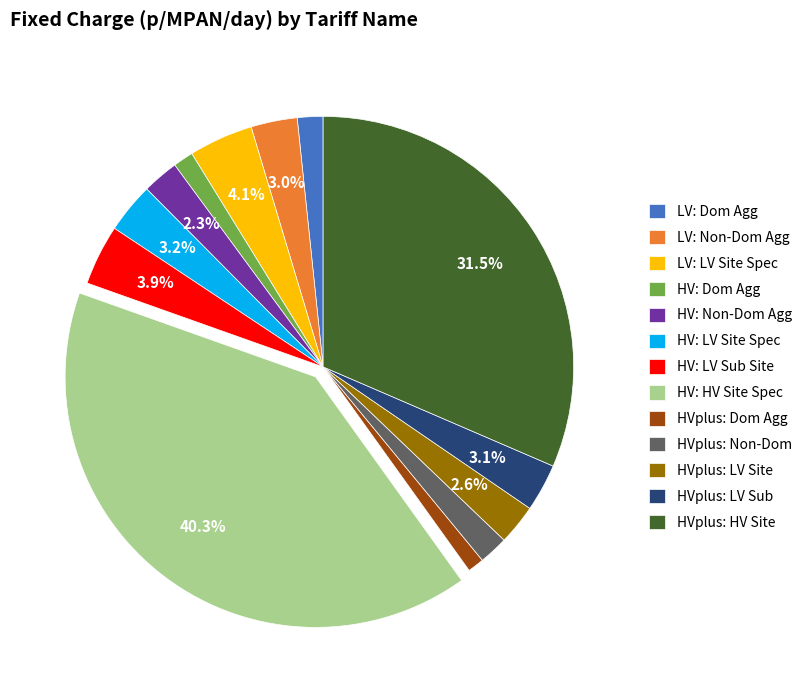

Is there any slice that represents more than half of the pie?

No